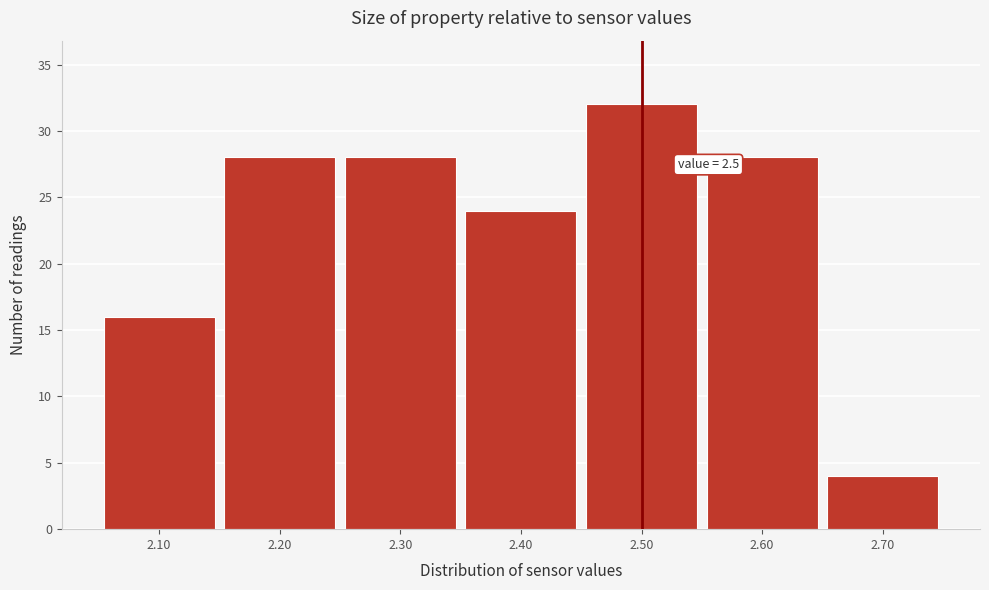

Which range on the x-axis has the tallest bar?

2.45 to 2.55